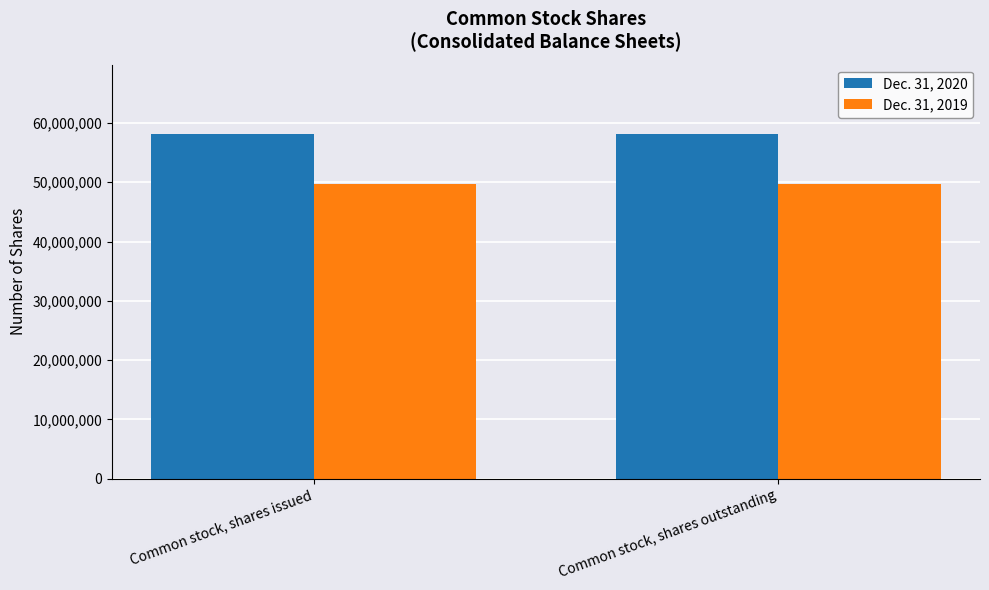

How many groups of bars are there?

2